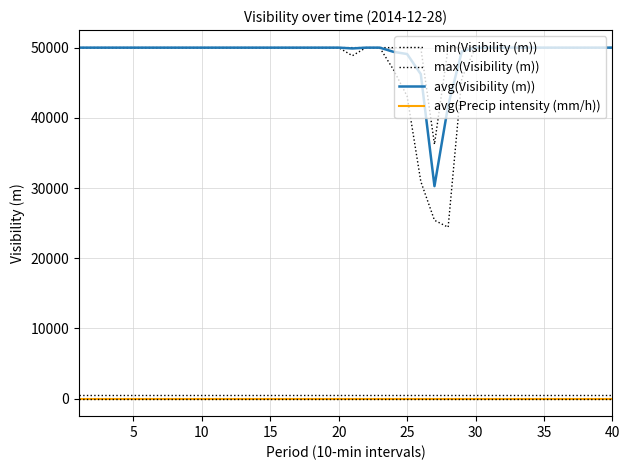

What is the maximum value shown in the chart?

50000